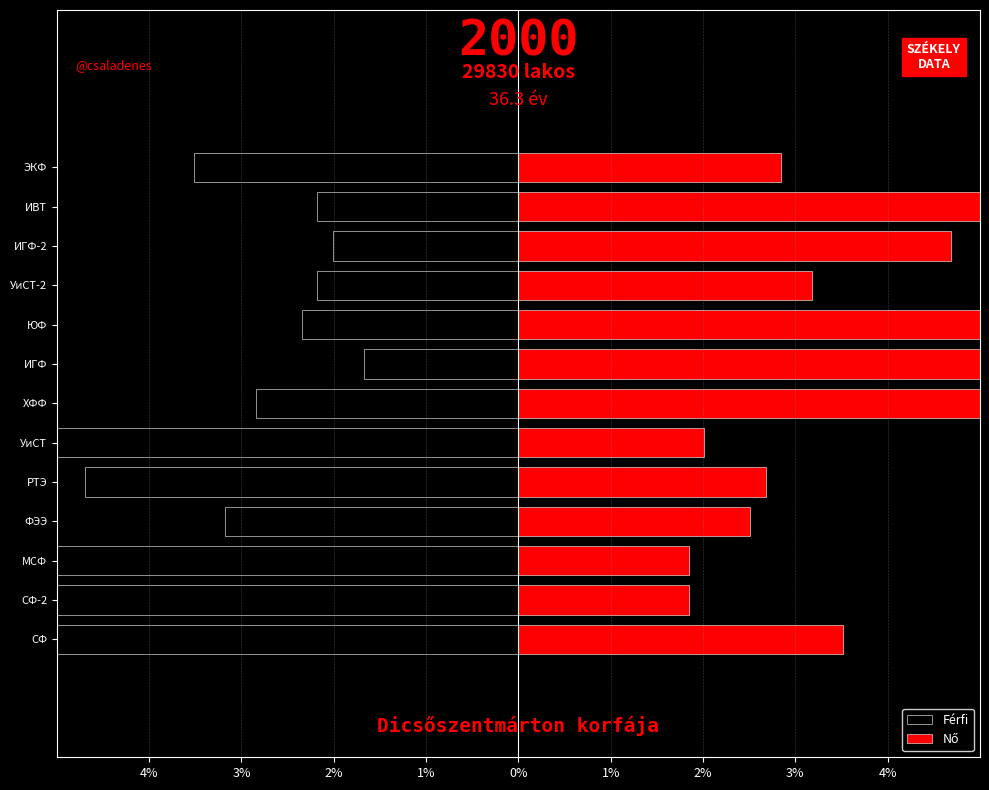

Is it true that Nő equals 2.5 at ФЭЭ?

True